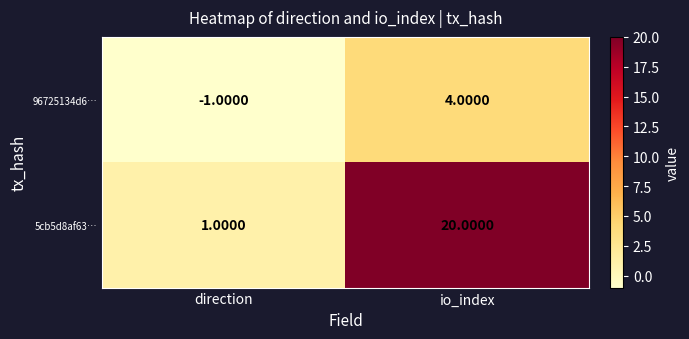

What is the sum of all 5cb5d8af63… values?

21